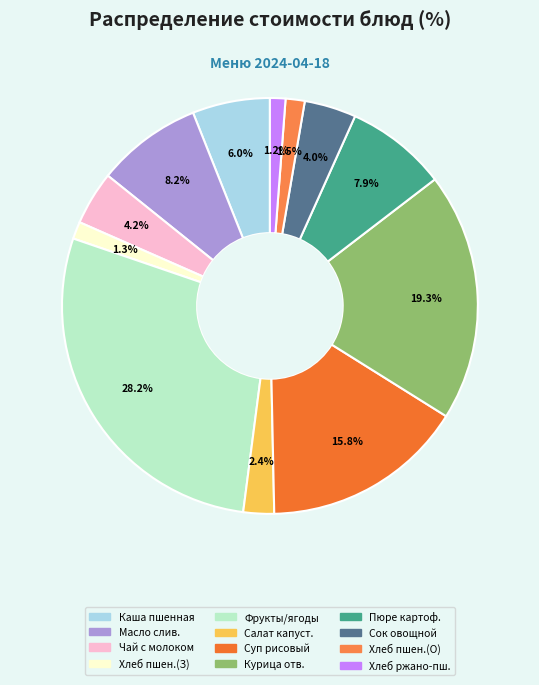

To the nearest percent, what is the difference between the largest and smallest slice percentages?

27%